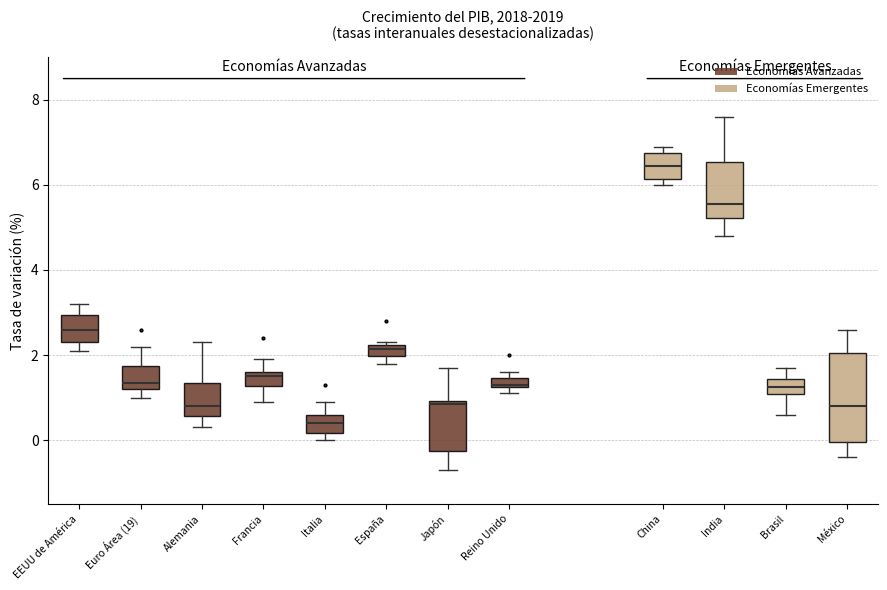

Which box has the lowest median line?

Italia